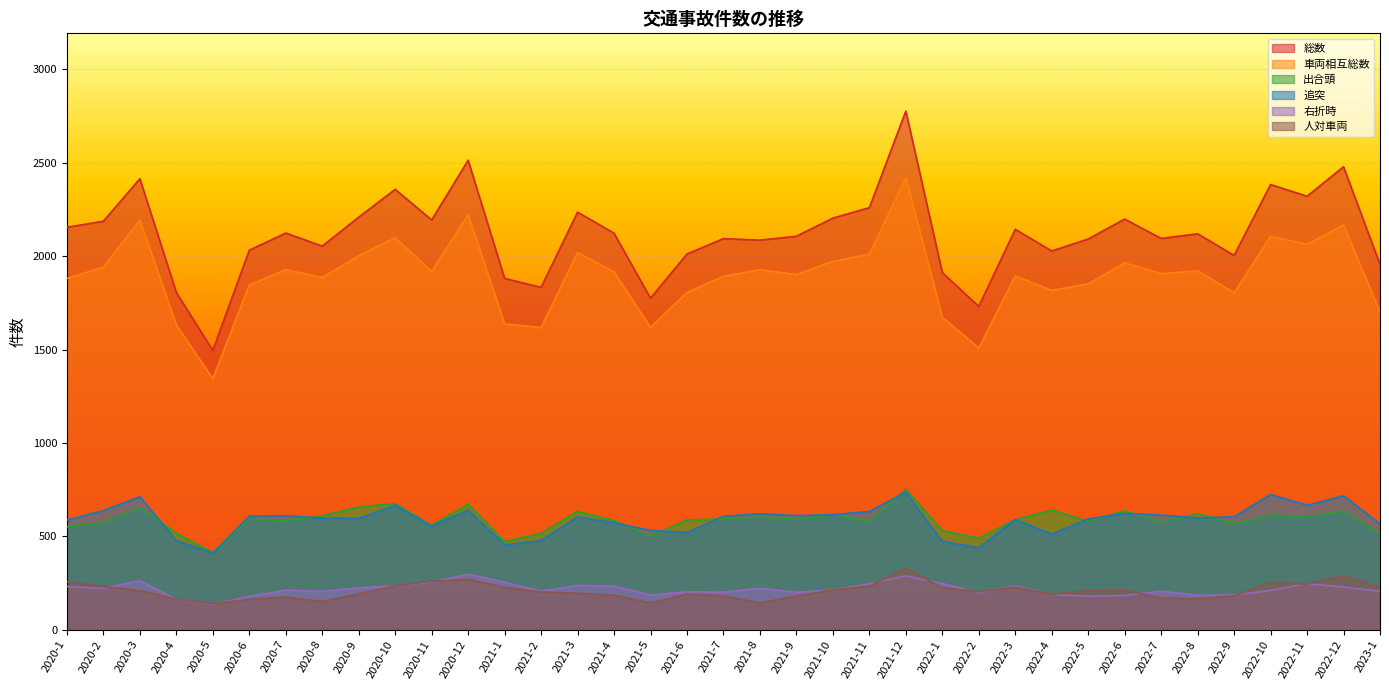

At which category does 追突 reach its first local peak?

2020-3